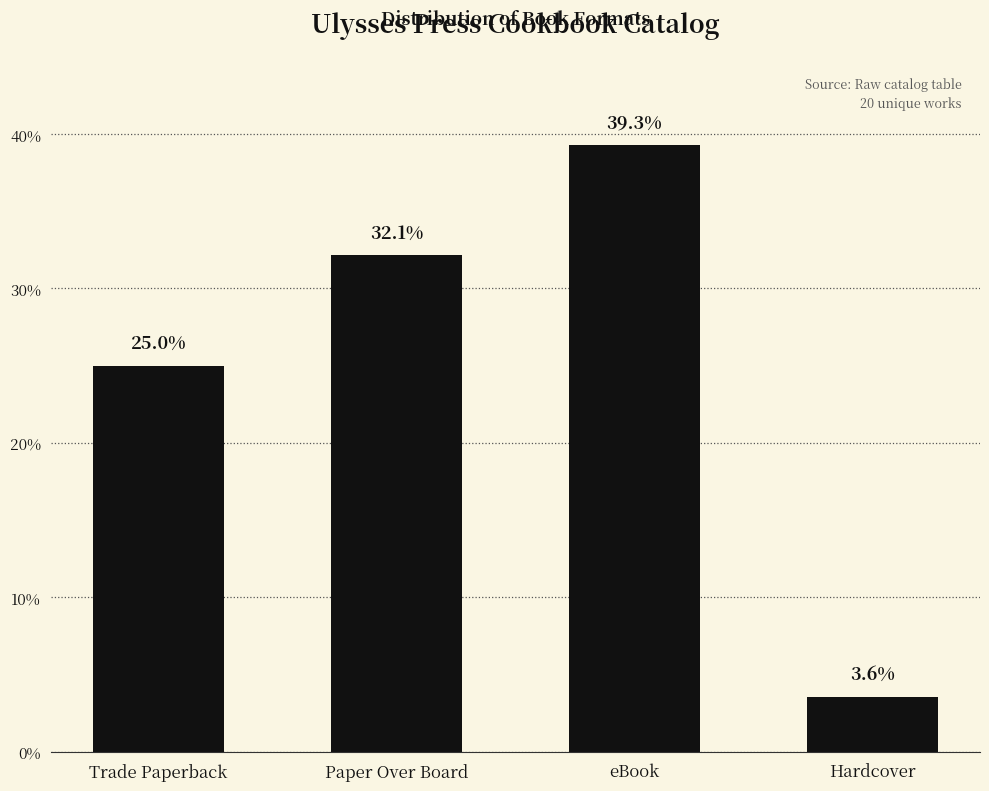

Read the value at eBook.

39.3